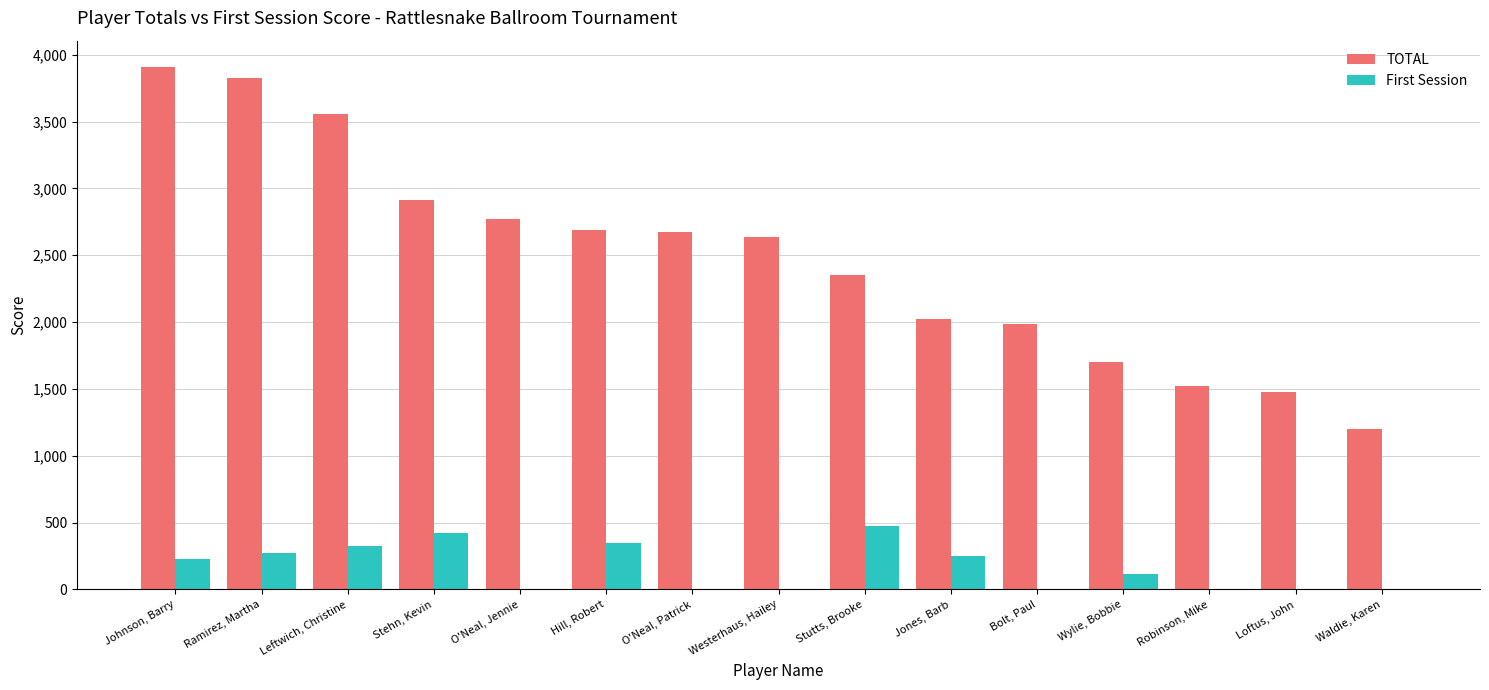

True or false: First Session has a value of -168 at Waldie, Karen.

False